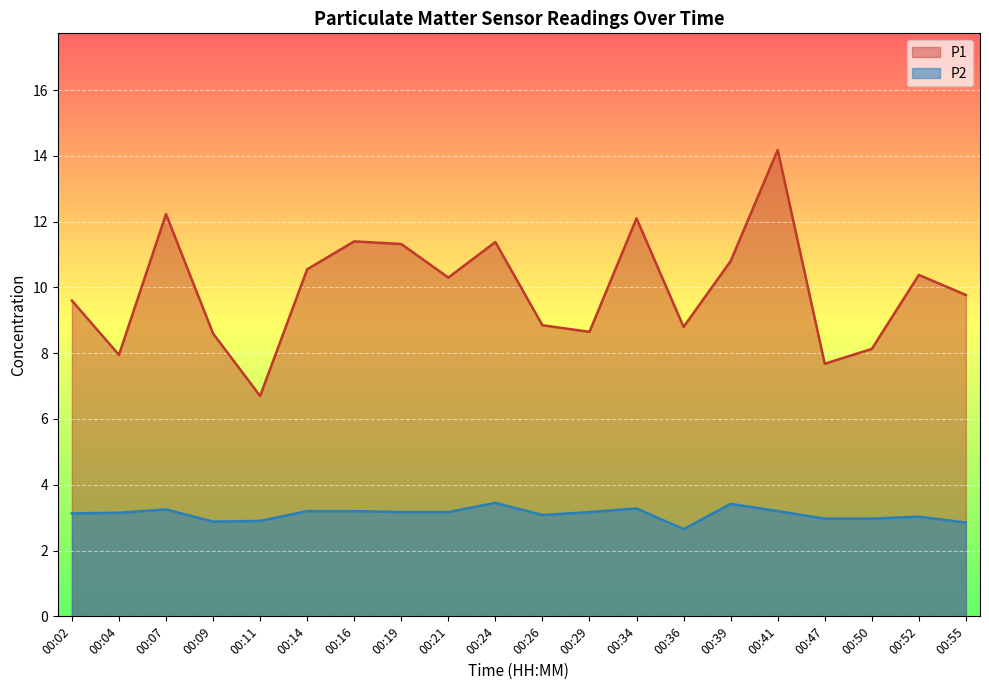

What is the sum of all P1 values?

199.4